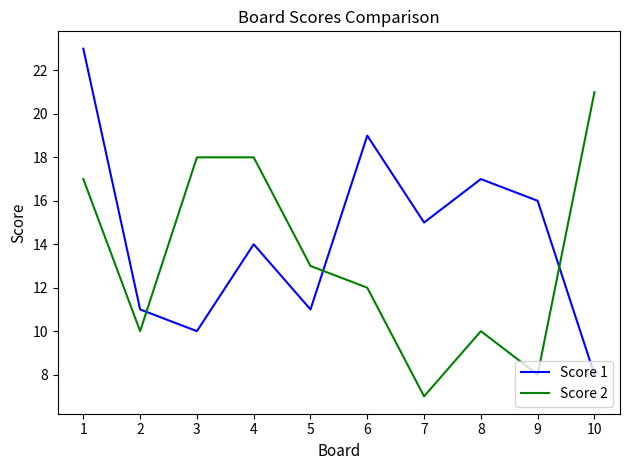

What is the lowest value of the Score 2 series?

7